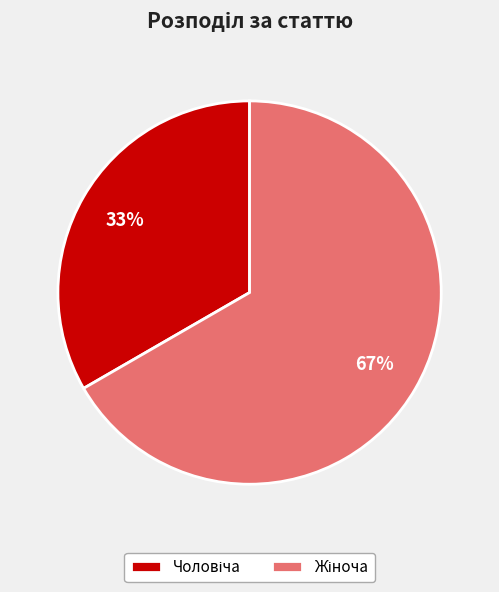

How many segments does this pie chart have?

2